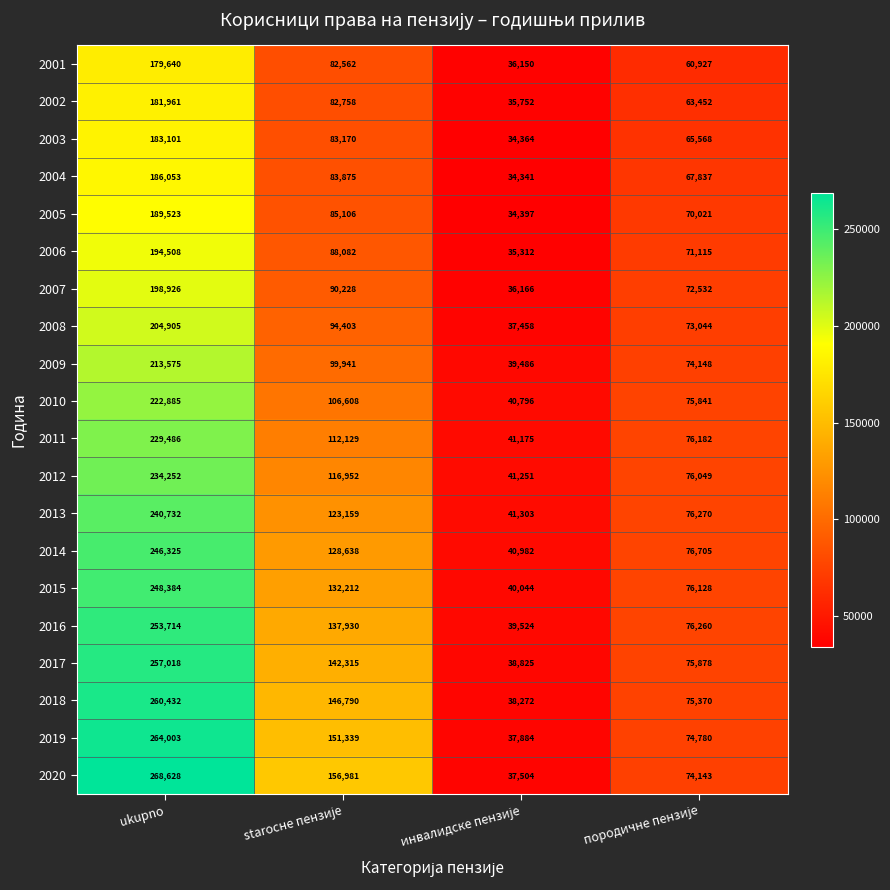

What is the difference between the maximum and minimum values in the 2016 series?

214190